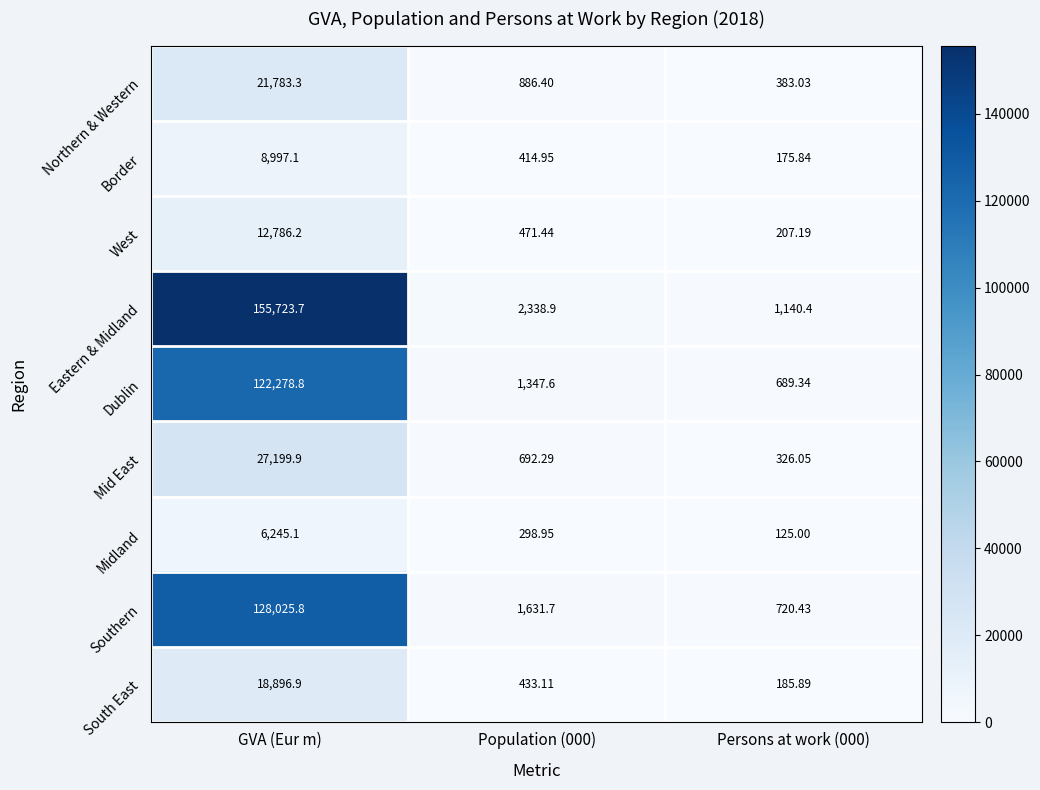

At which label does Southern reach its peak?

GVA (Eur m)